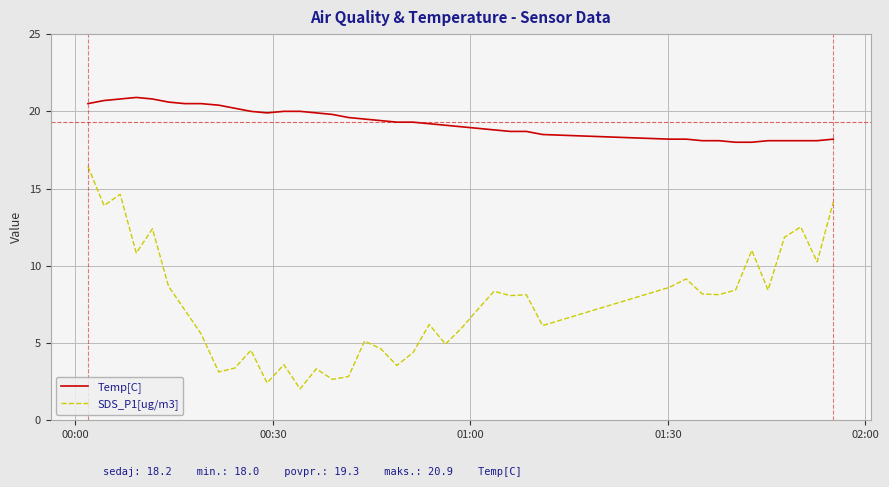

Rank the series by their maximum value, from highest to lowest.

Temp[C], SDS_P1[ug/m3]